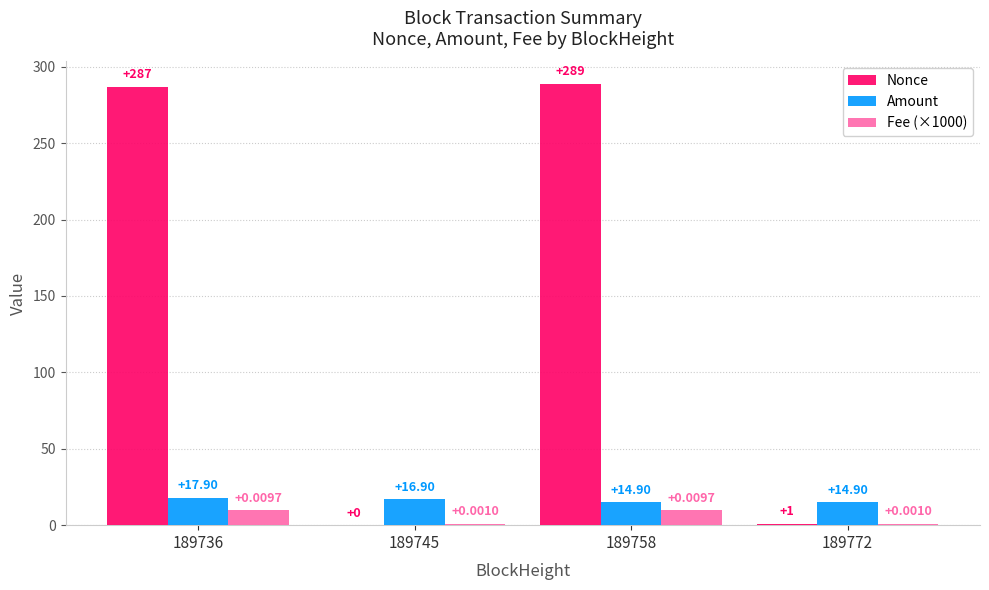

Between 189736 and 189758, which series saw the biggest shift?

Amount